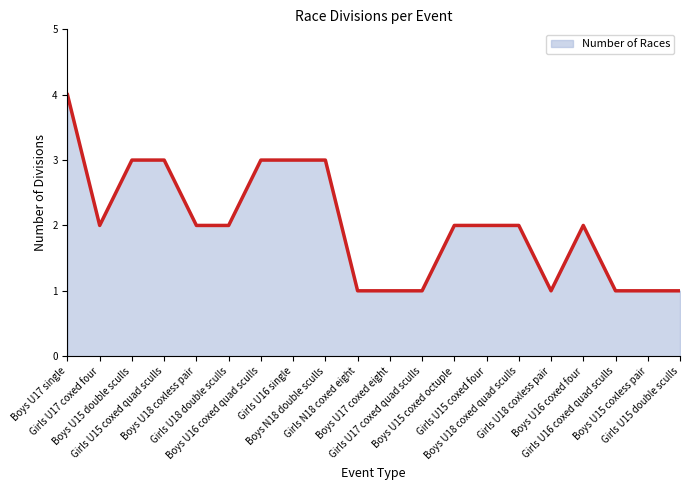

What is the greatest value displayed?

4